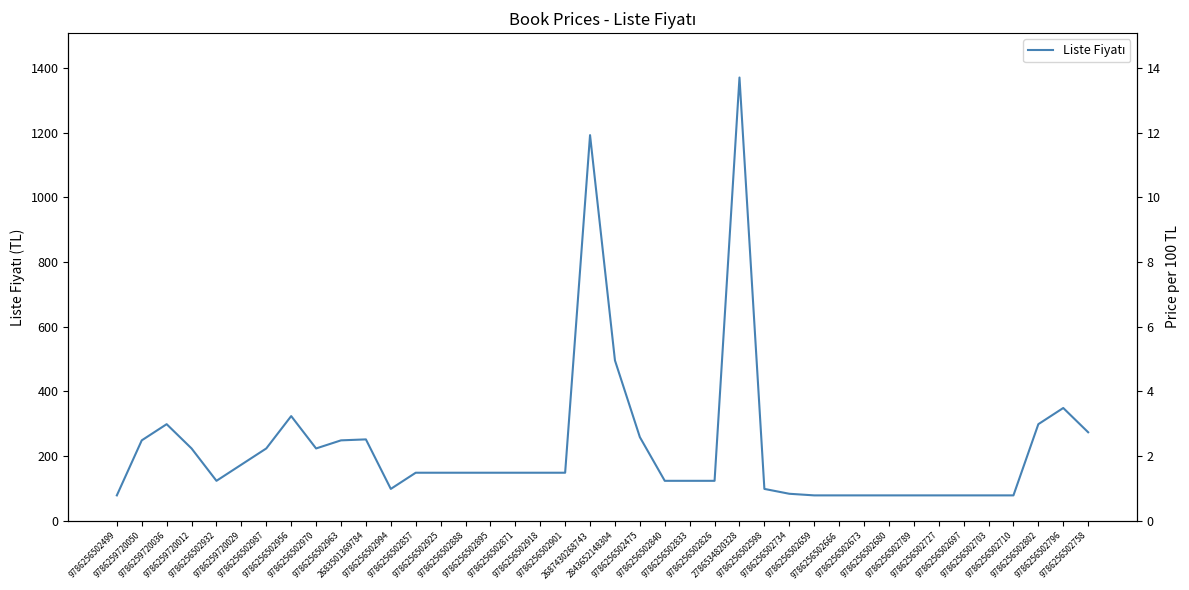

How many values exceed 149?

16